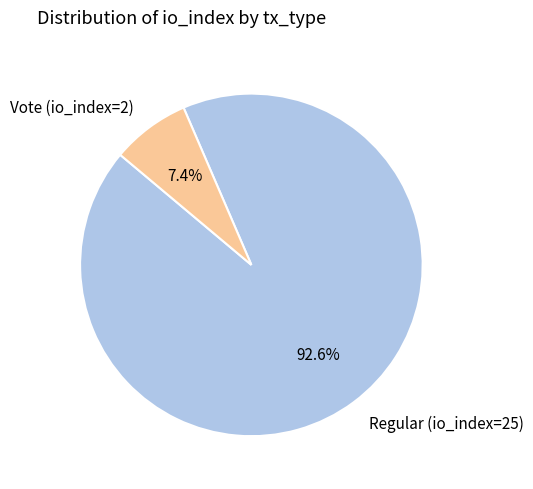

To the nearest percent, what is the combined percentage of Regular (io_index=25) and Vote (io_index=2)?

100%